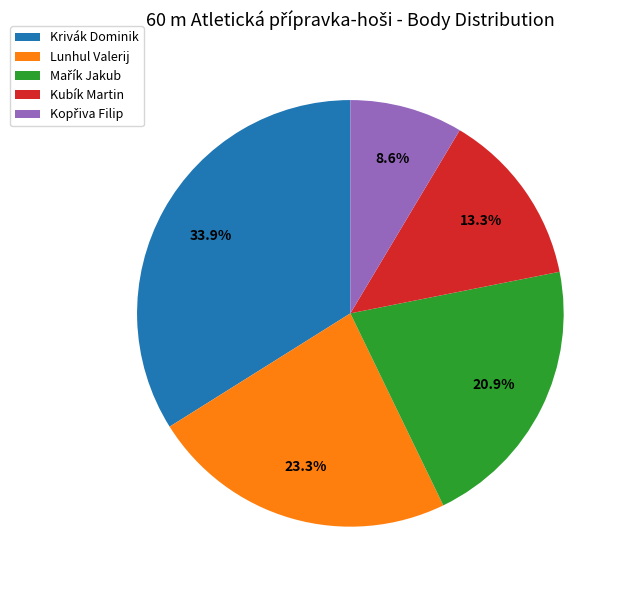

Which slice is the largest?

Krivák Dominik